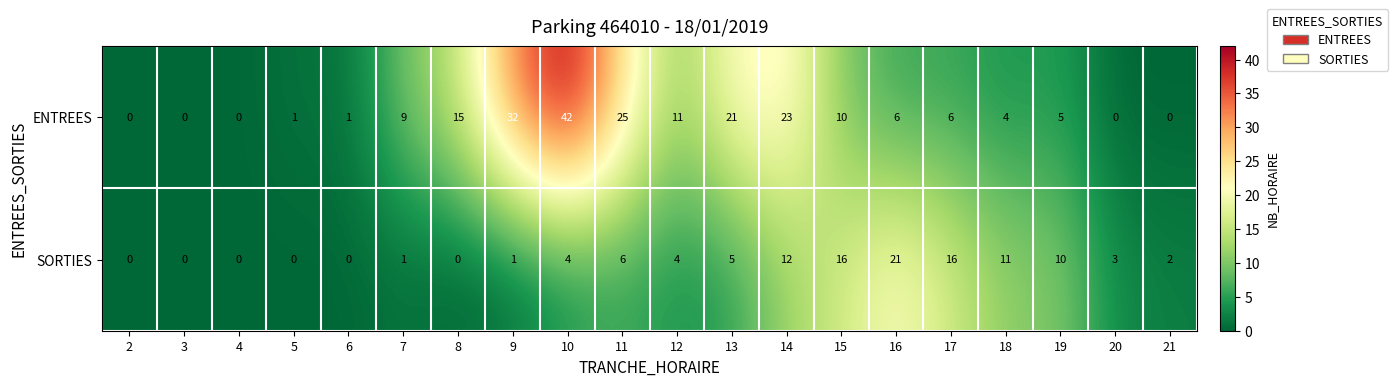

At 16, list the series in order from smallest to largest.

ENTREES, SORTIES